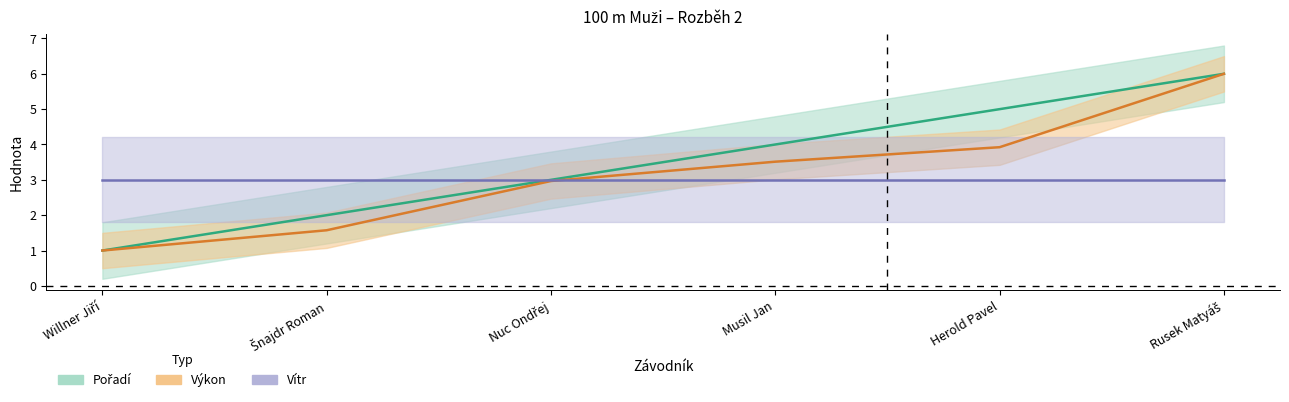

Which has a higher value, Willner Jiří or Šnajdr Roman?

Šnajdr Roman